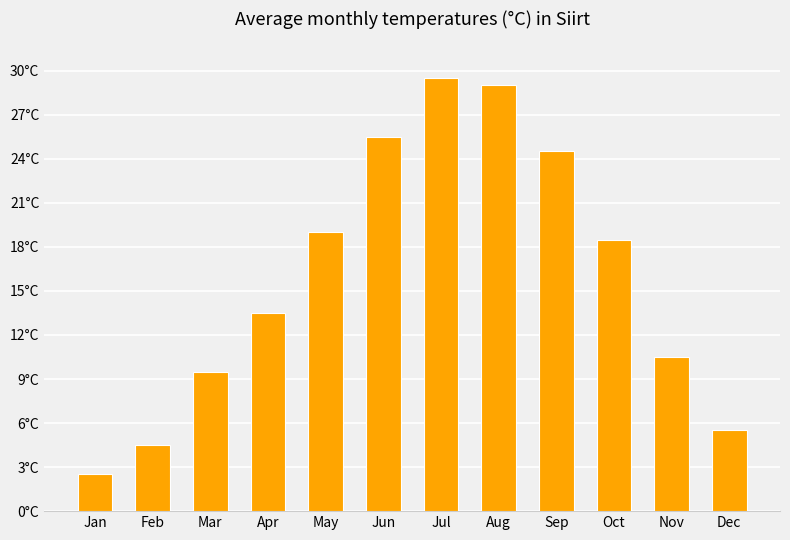

Rank the categories by value from highest to lowest.

Jul, Aug, Jun, Sep, May, Oct, Apr, Nov, Mar, Dec, Feb, Jan